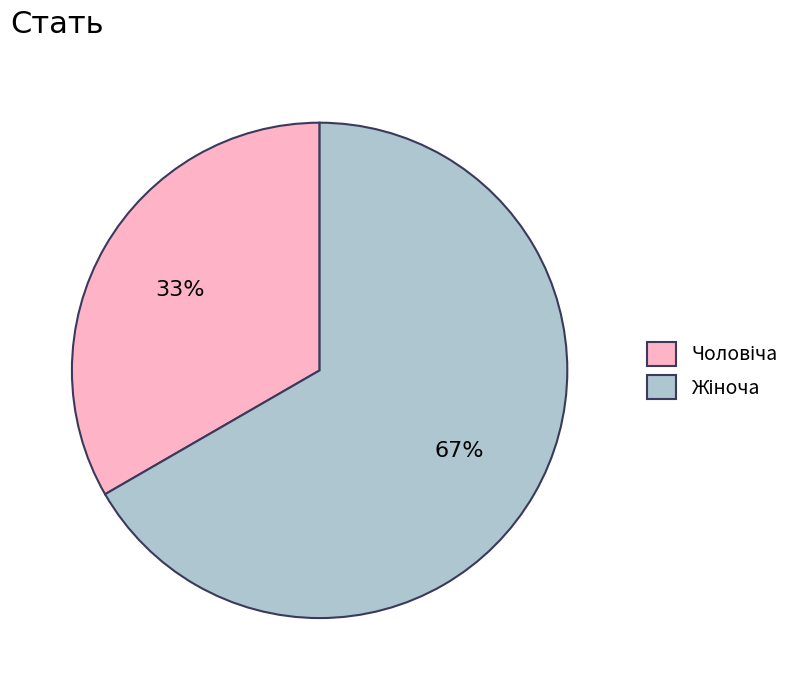

To the nearest percent, what is the average slice percentage?

50%